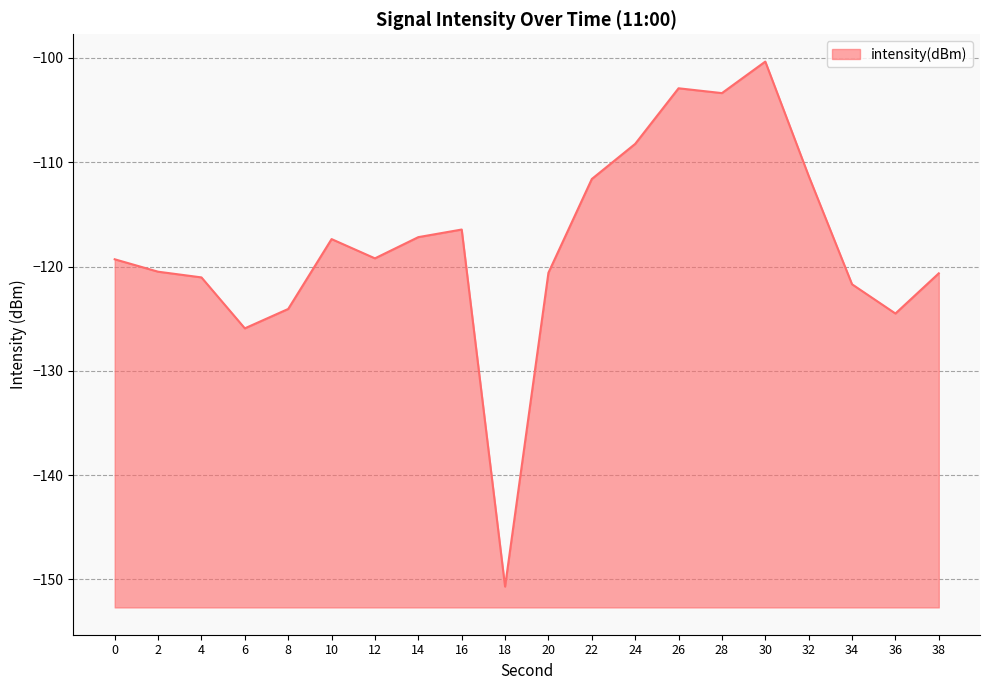

Between 34 and 8, which is larger?

34